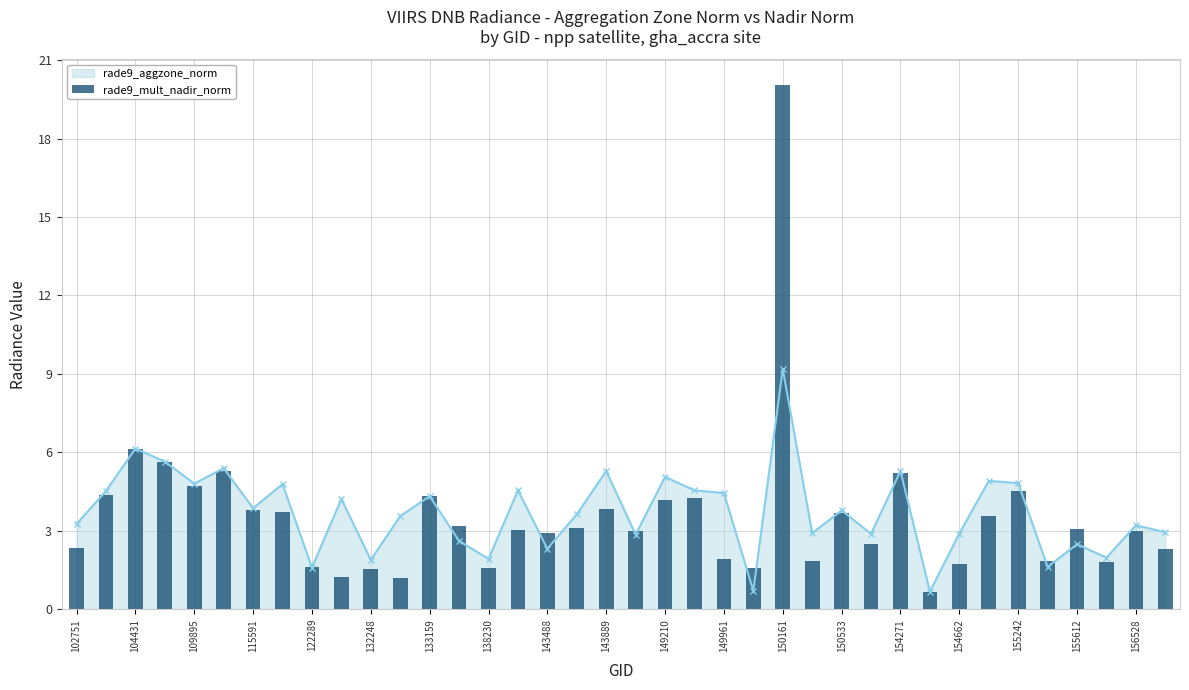

How many bars are there in total?

38